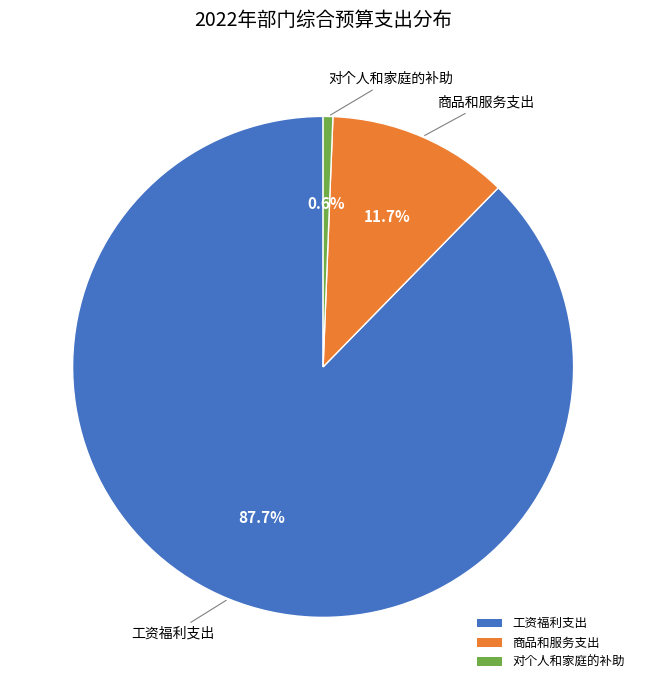

How many segments does this pie chart have?

3